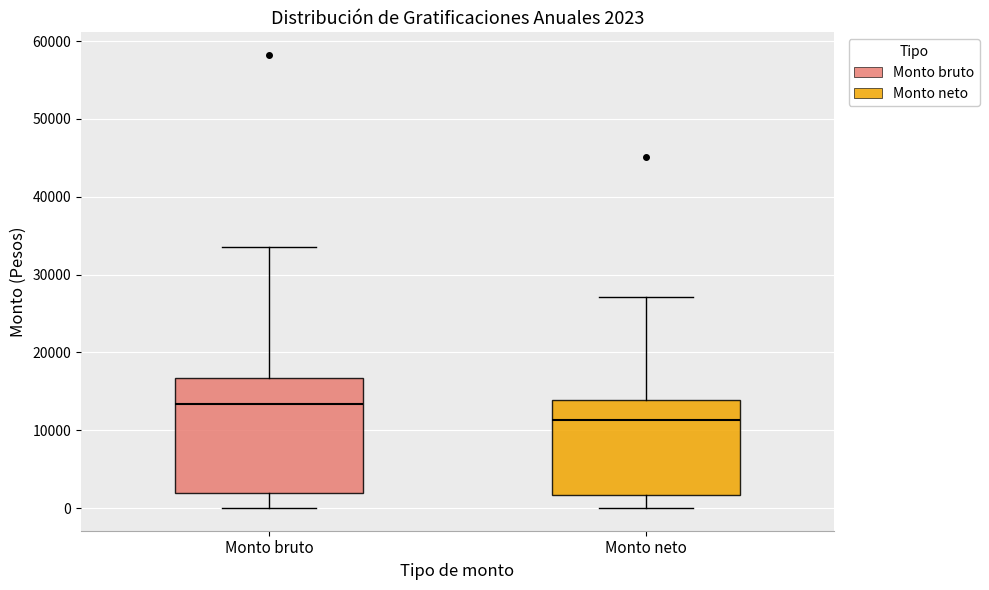

Which box's median line is the highest?

Monto bruto